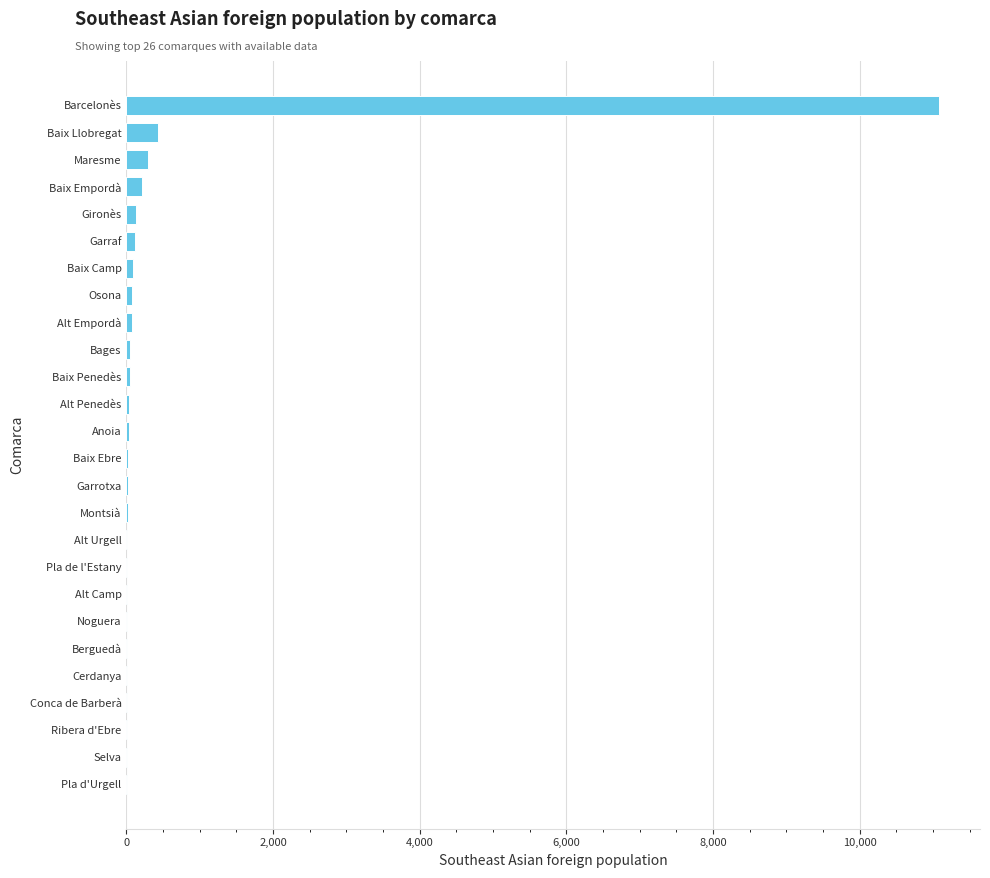

What is the sum of all values?

12835